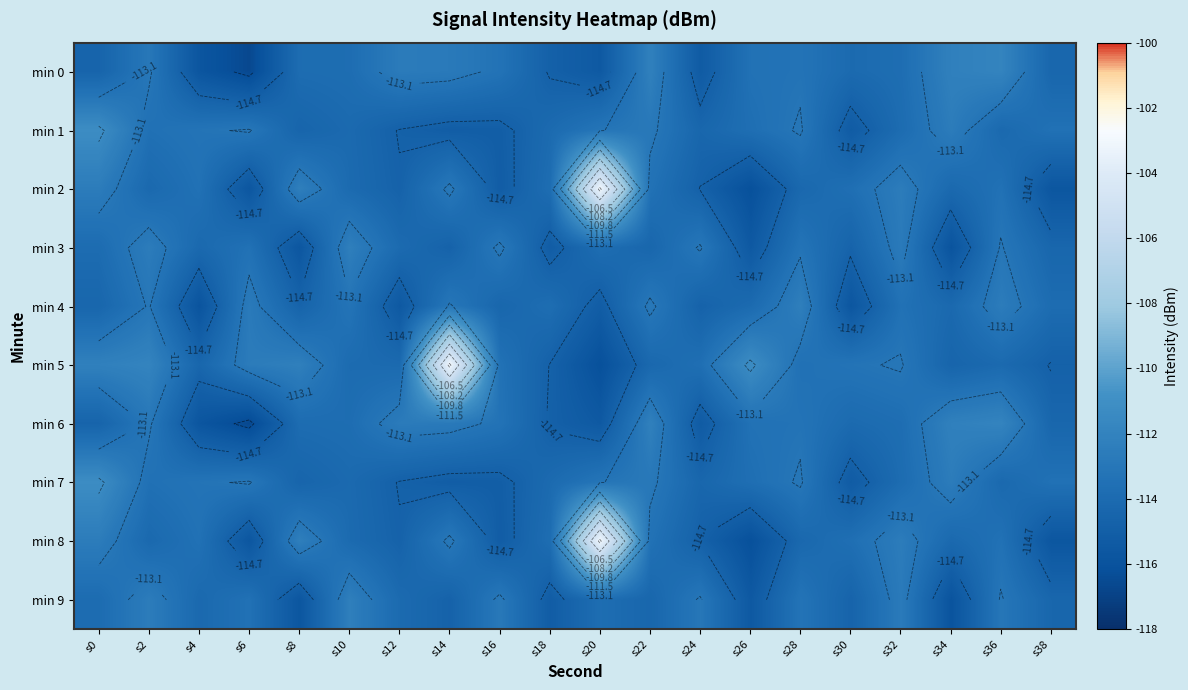

At how many categories does at least one series exceed -104?

2